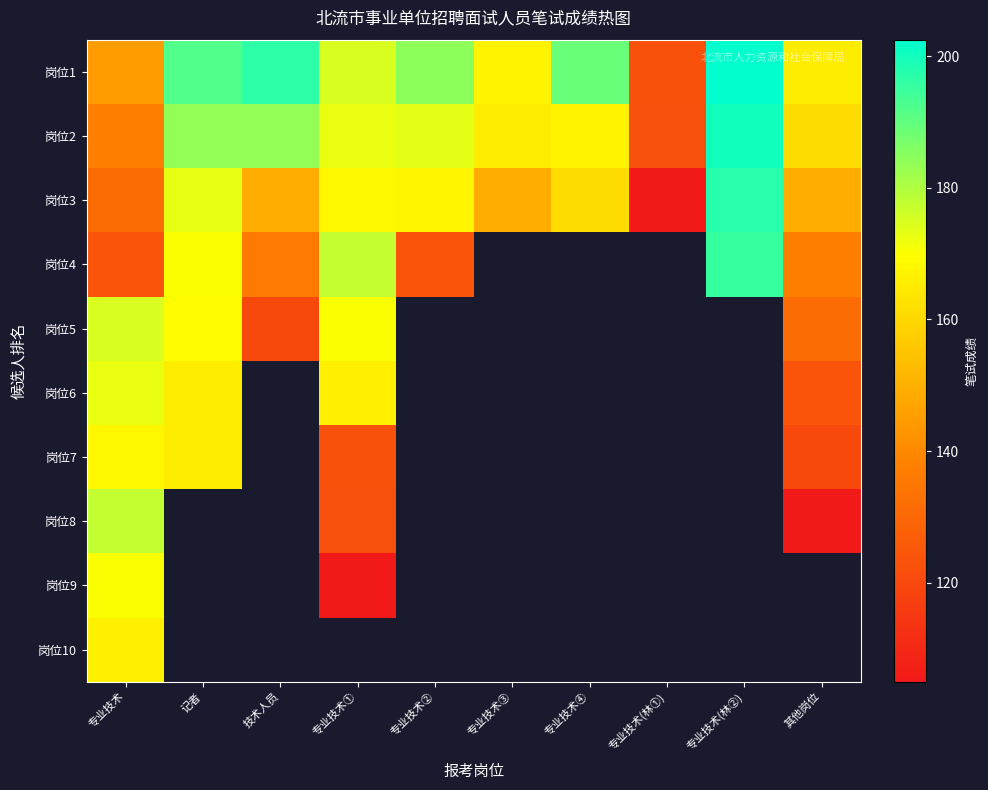

Between 记者 and 专业技术(林①), which series saw the biggest shift?

岗位1